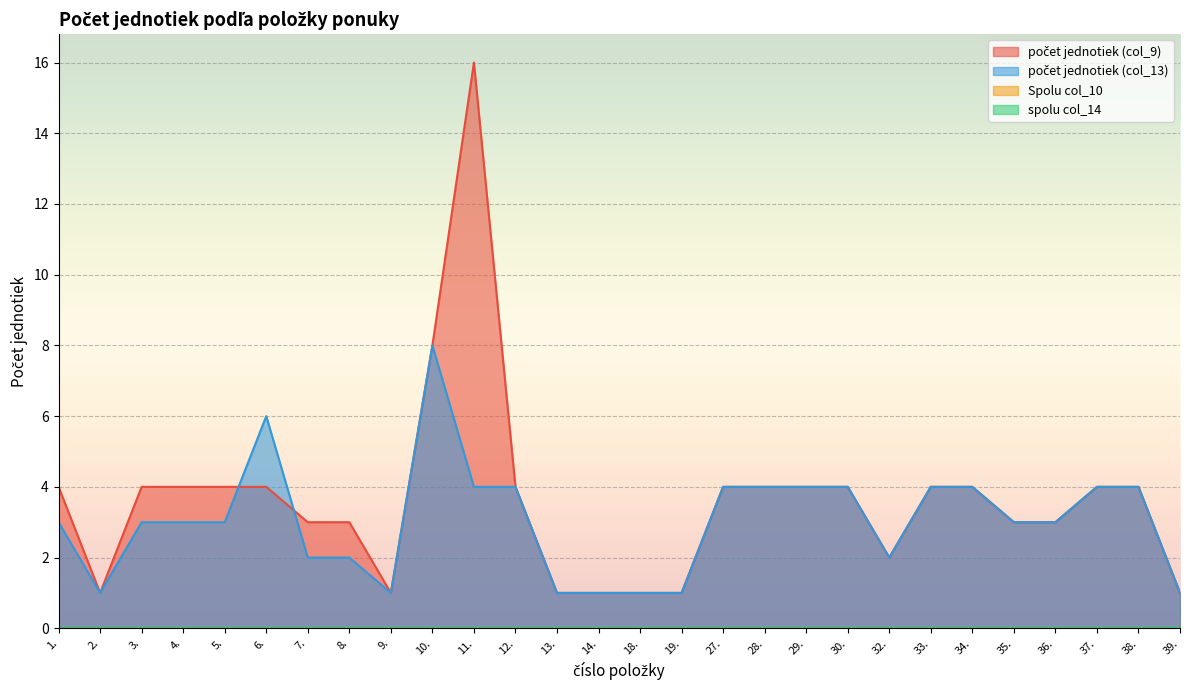

True or false: počet jednotiek (col_13) has a value of 4 at 30..

True